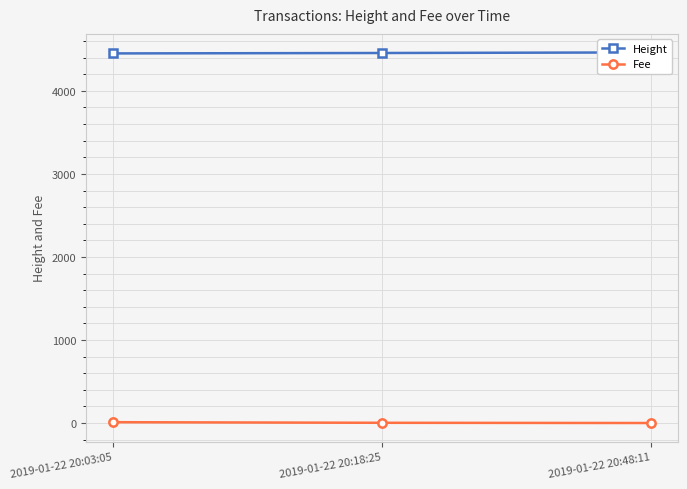

How many distinct data groups are displayed?

2